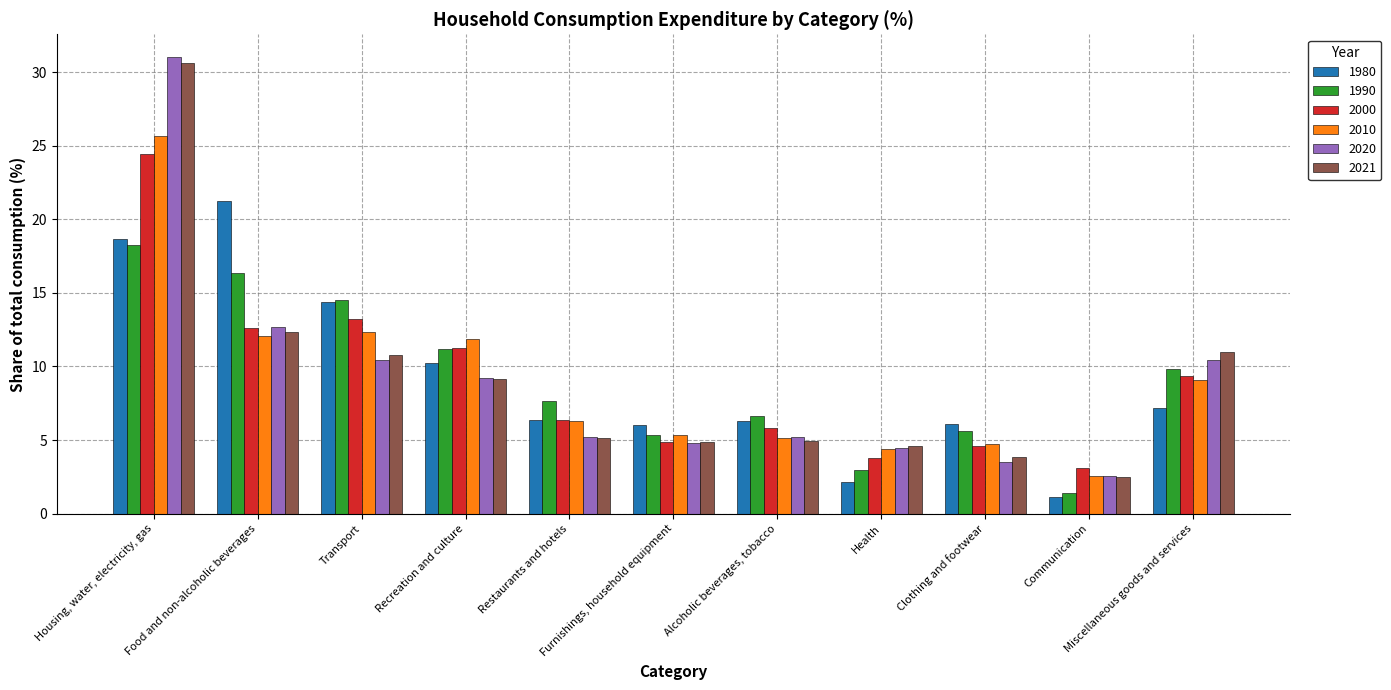

What is the average value of the 2000 series?

9.0